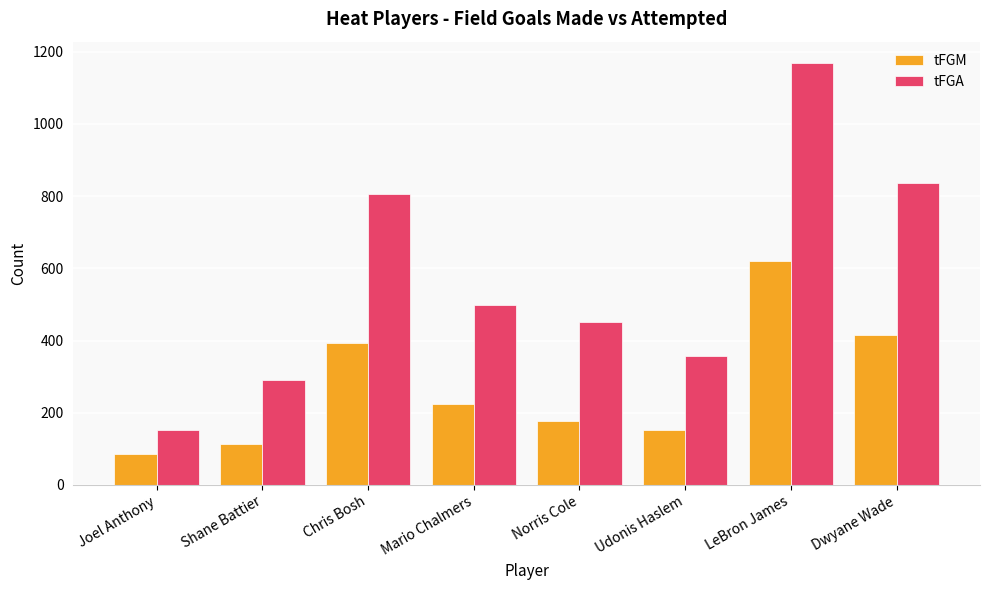

Reading left to right, list all the values displayed in this chart.

tFGM: 85	113	393	223	177	151	621	416
tFGA: 152	292	807	498	450	357	1169	837